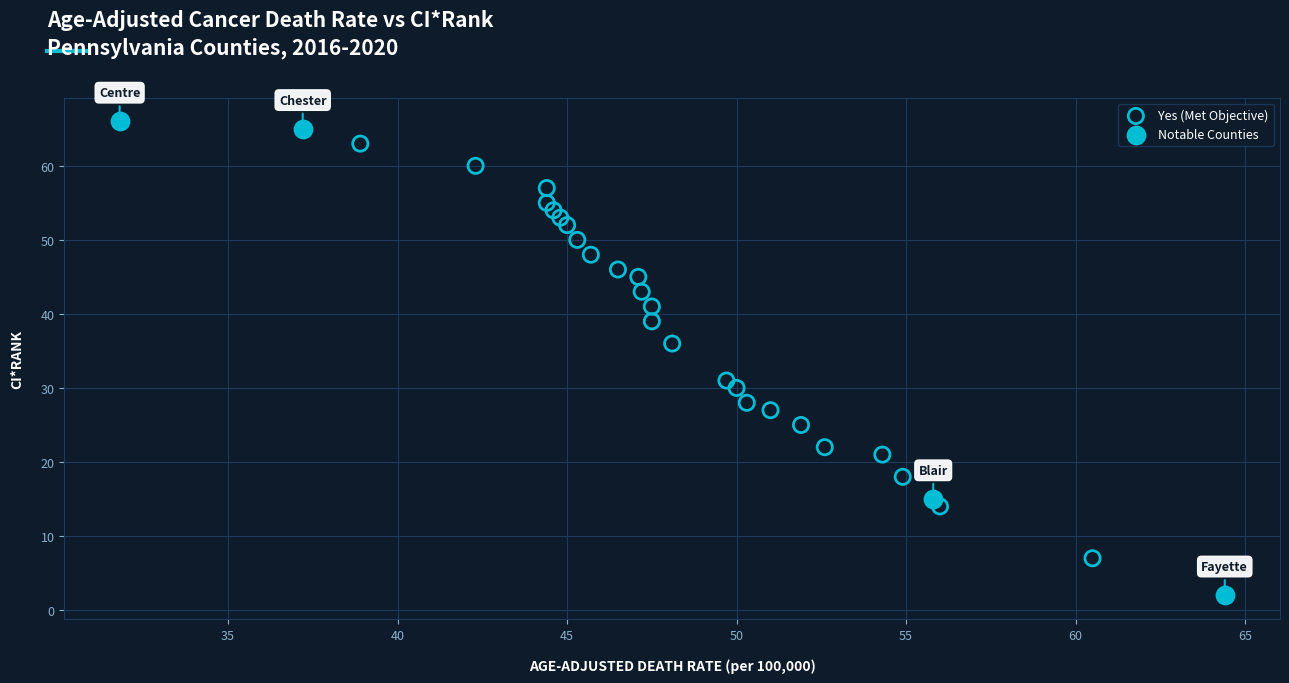

Which series contains the highest Y value?

Notable Counties